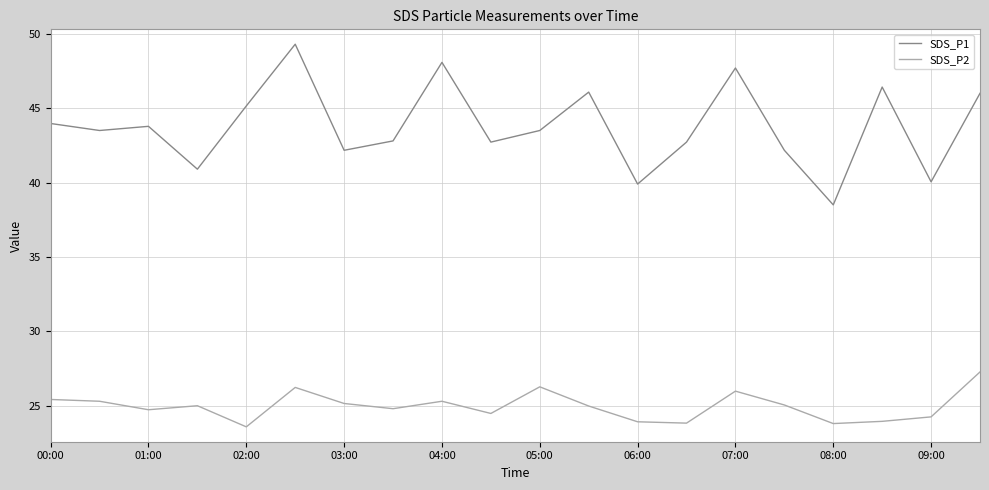

What are all the series names shown in the legend?

SDS_P1, SDS_P2